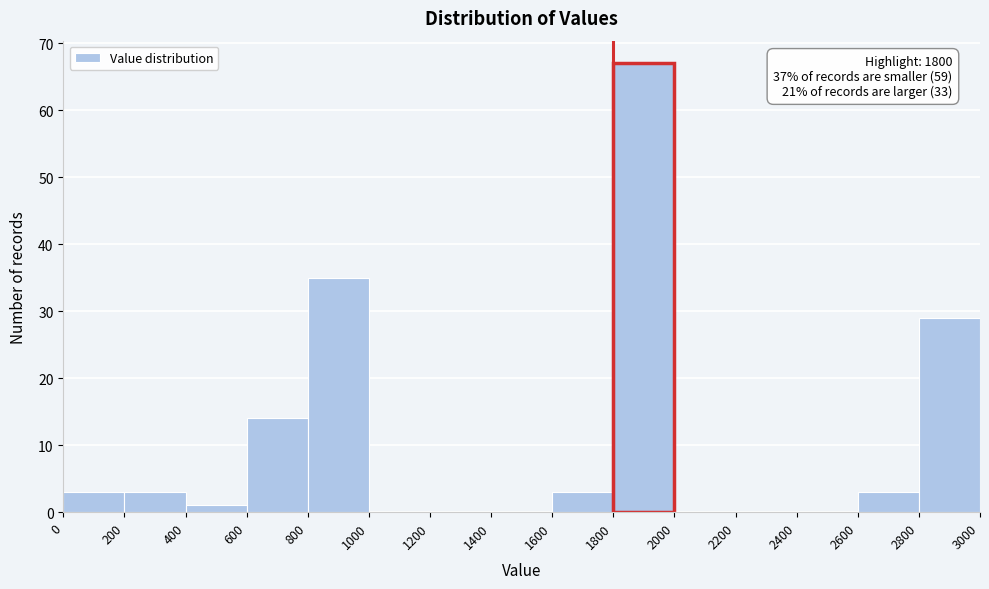

Over which range of the x-axis is the bar tallest?

1800 to 2000